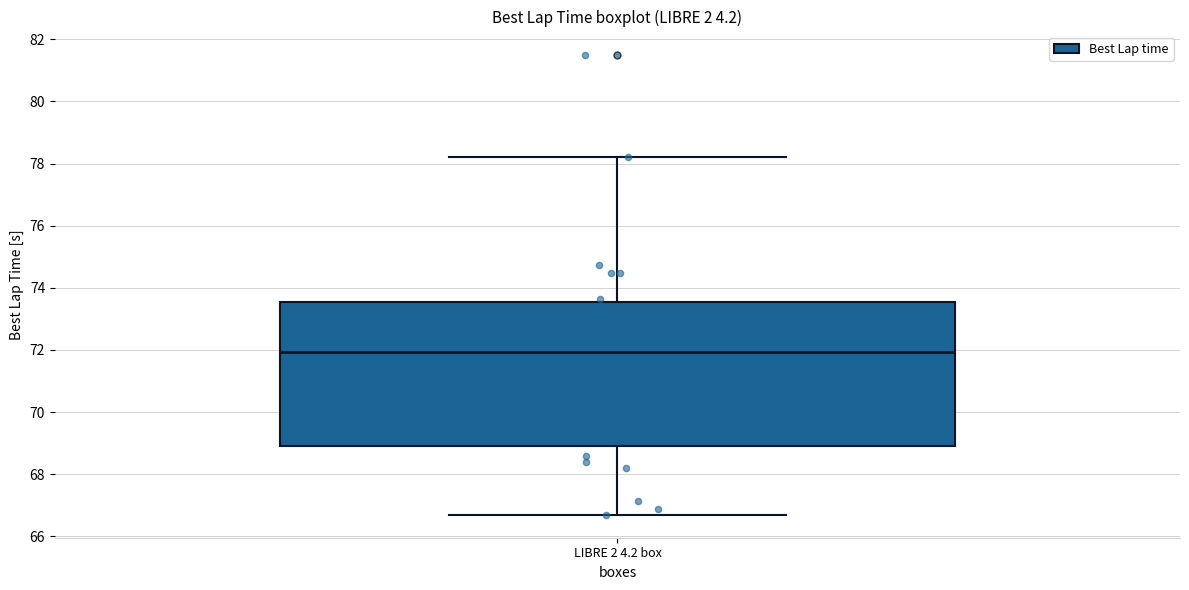

Where does the upper whisker of the box for LIBRE 2 4.2 box end on the y-axis? The values are not printed on the chart, so give them approximately, as read against the axis.

78.2